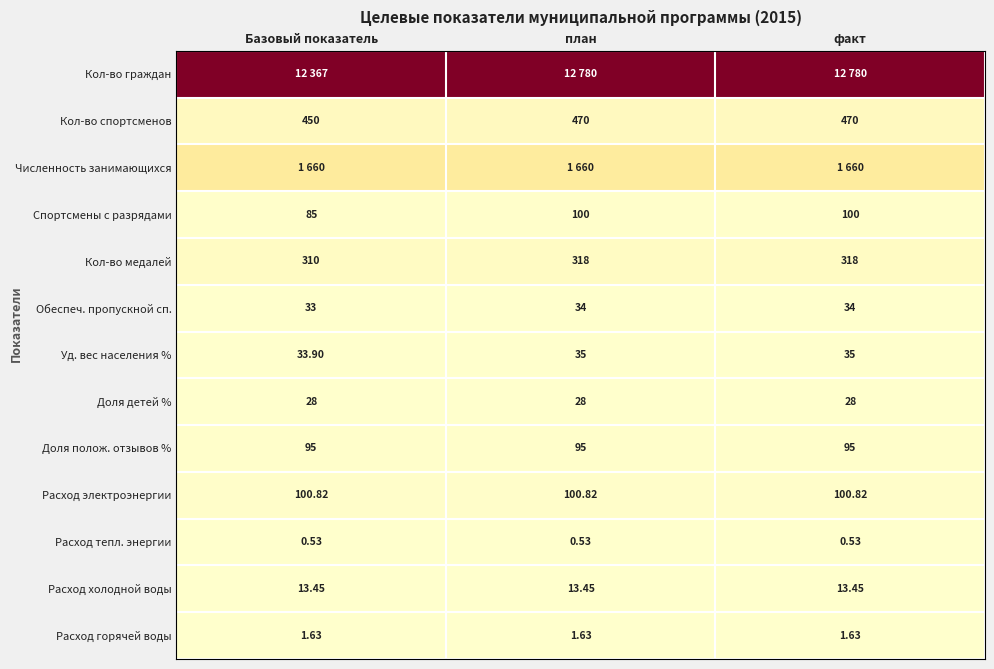

Where is Обеспеч. пропускной сп. nearest to the value 33?

Базовый показатель